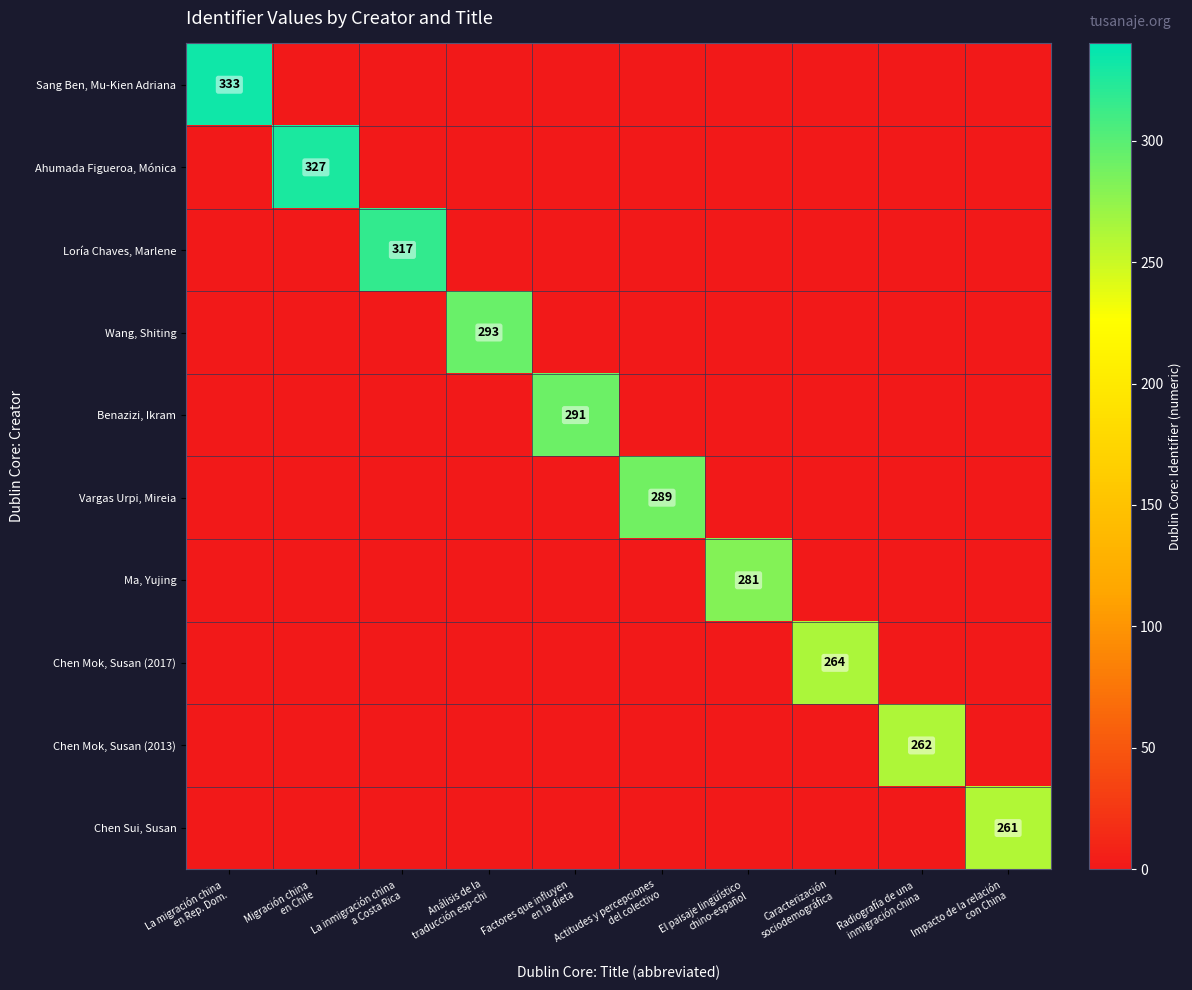

Rank the categories by Loría Chaves, Marlene value from highest to lowest.

La inmigración china a Costa Rica, La migración china en Rep. Dom., Migración china en Chile, Análisis de la traducción esp-chi, Factores que influyen en la dieta, Actitudes y percepciones del colectivo, El paisaje lingüístico chino-español, Caracterización sociodemográfica, Radiografía de una inmigración china, Impacto de la relación con China